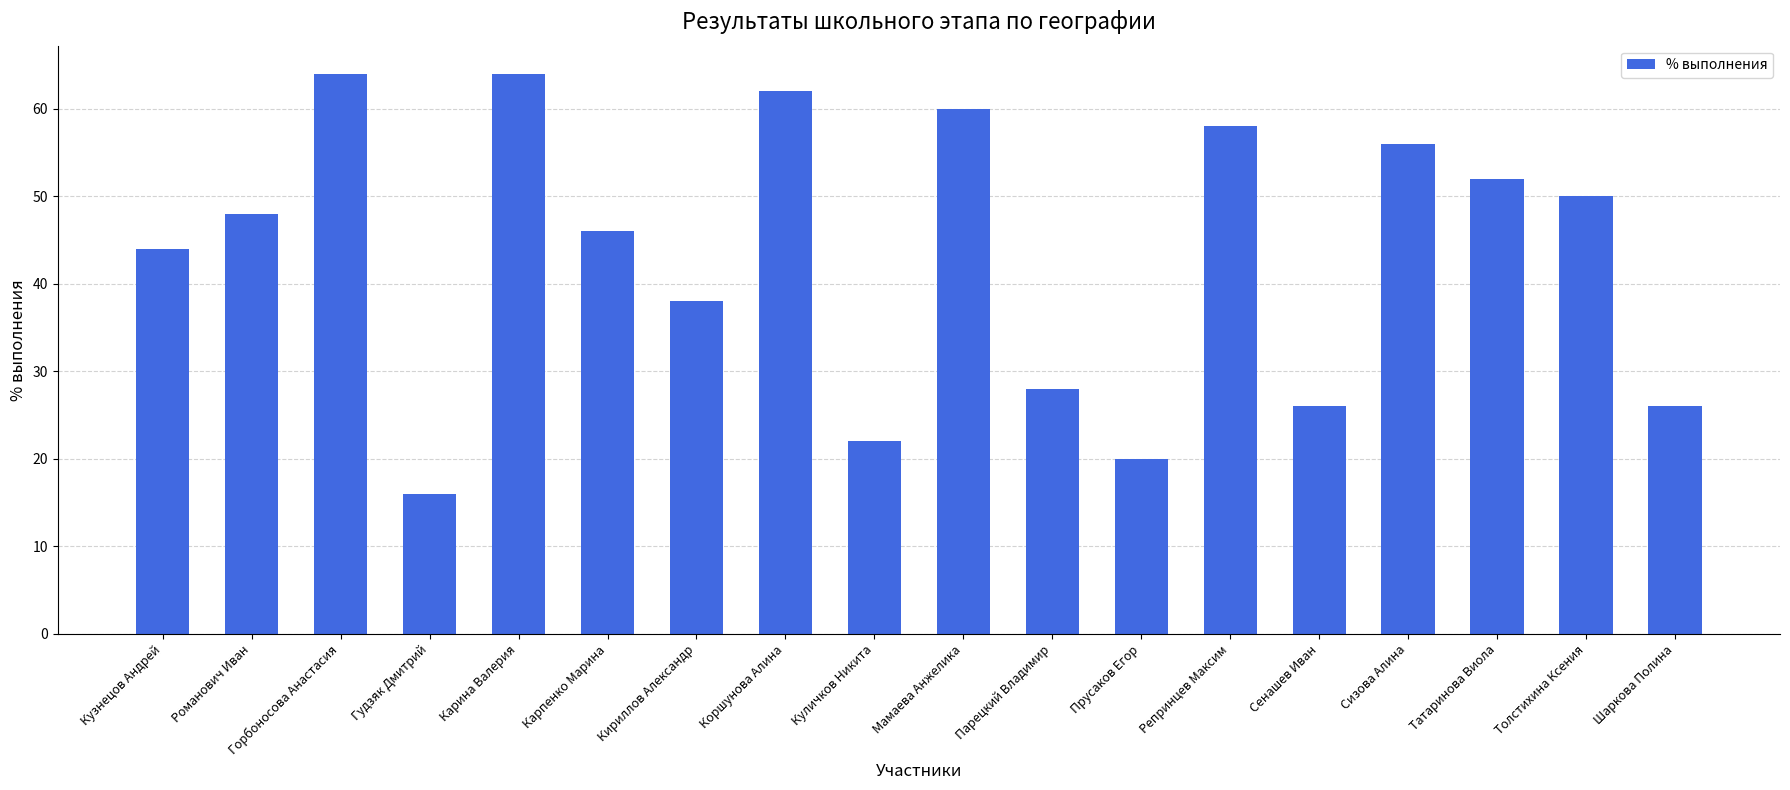

At which label is the value closest to 40?

Кириллов Александр